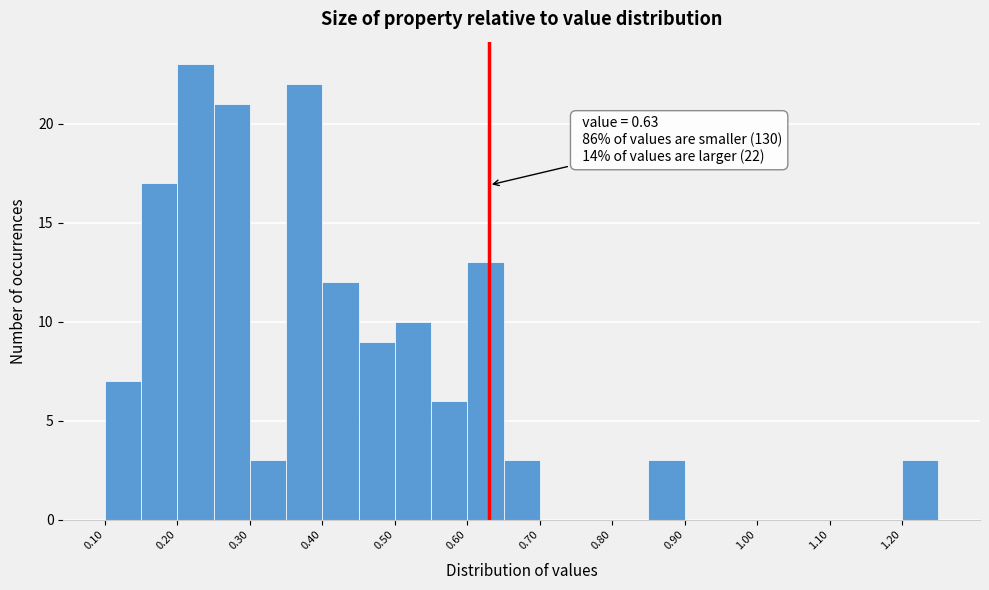

Over which range of the x-axis is the bar tallest?

0.20 to 0.25